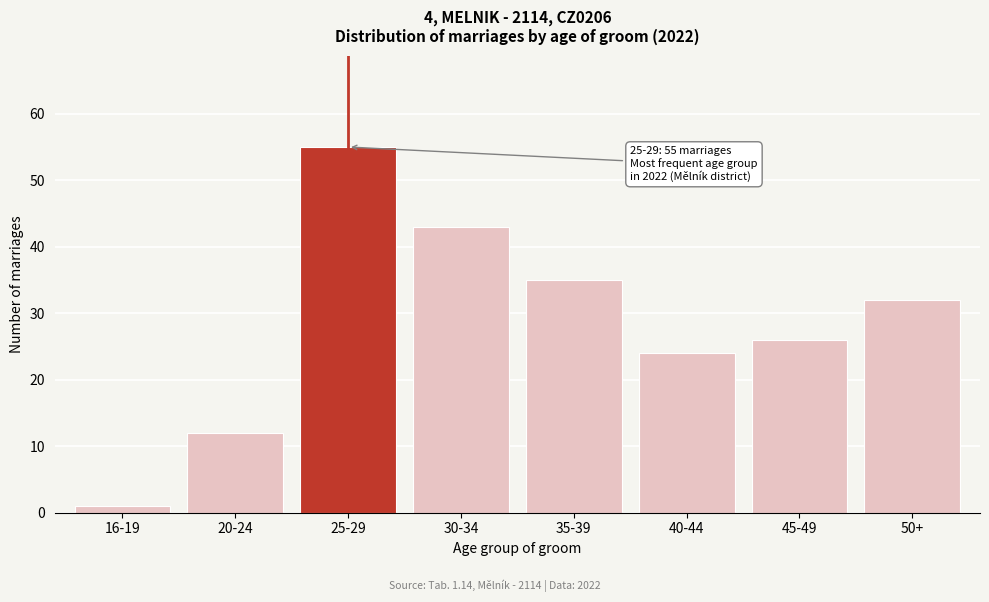

Reading left to right, list all the values displayed in this chart.

16-19=1	20-24=12	25-29=55	30-34=43	35-39=35	40-44=24	45-49=26	50+=32